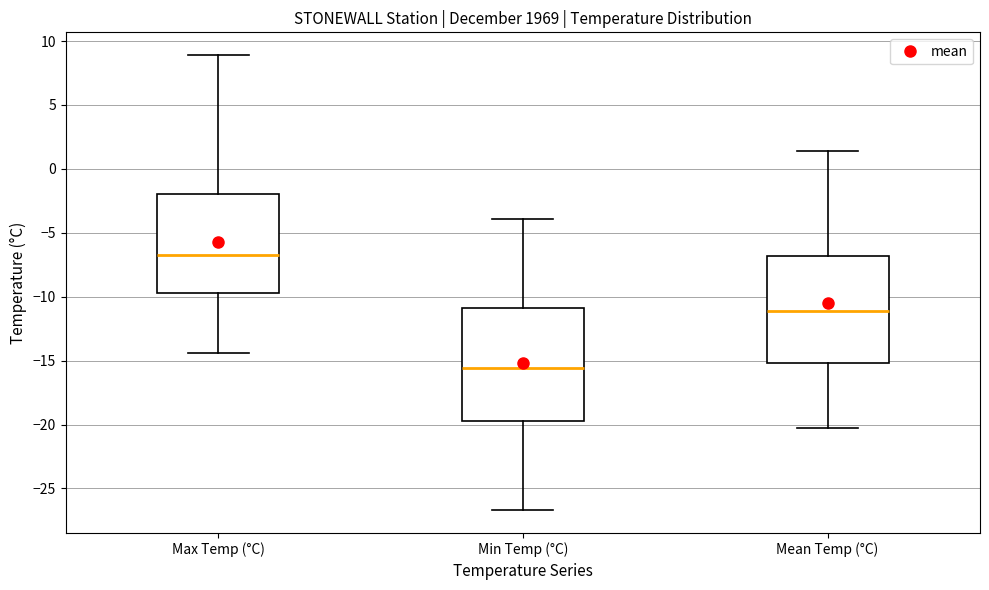

Which box is the tallest, from its lower edge to its upper edge?

Min Temp (°C)